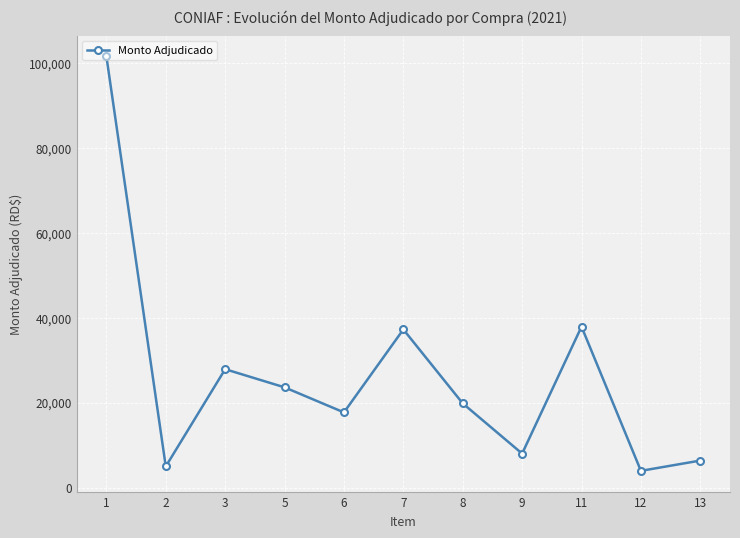

Which label corresponds to the largest value in the chart?

1